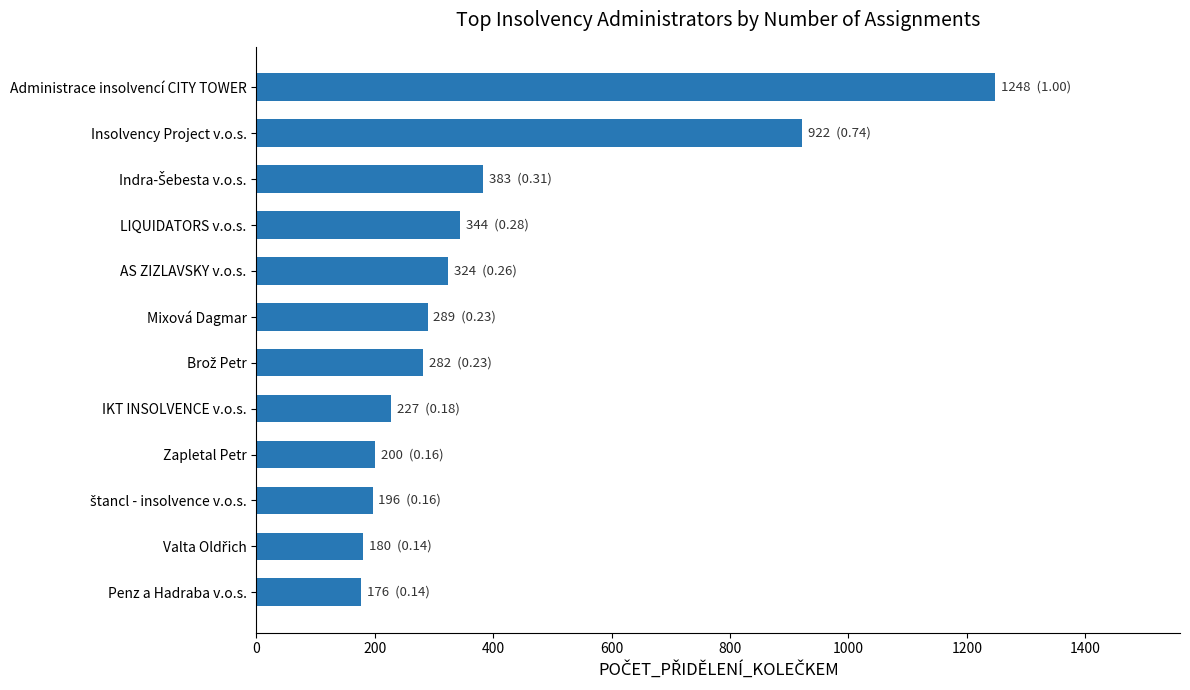

Which has a higher value, Insolvency Project v.o.s. or LIQUIDATORS v.o.s.?

Insolvency Project v.o.s.